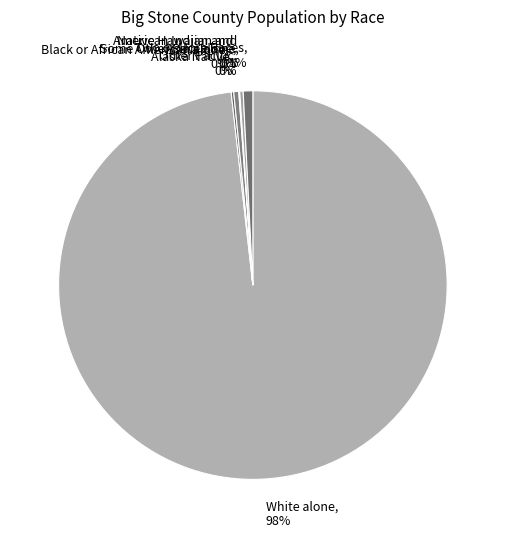

Which slice represents more than half of the pie?

White alone